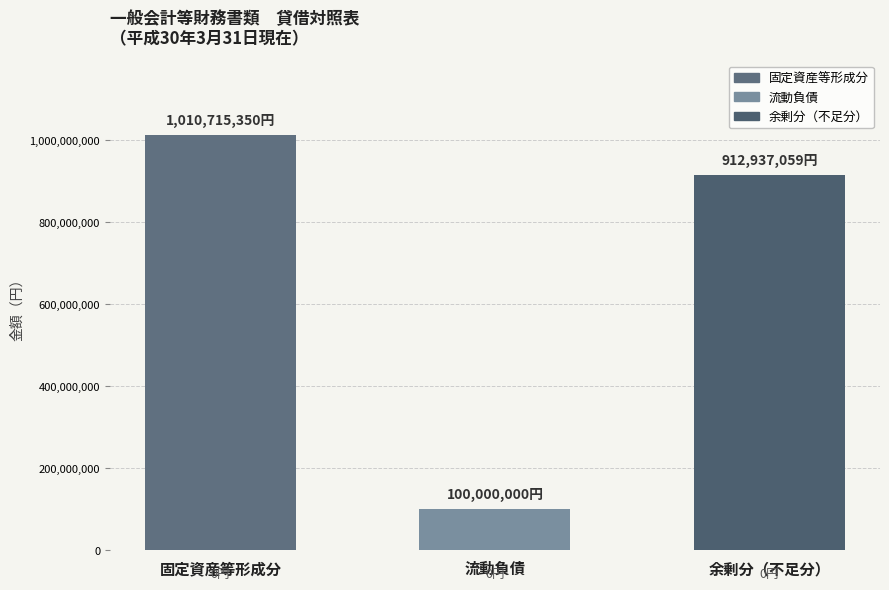

True or false: the data shows 1484457641 at 余剰分（不足分）.

False